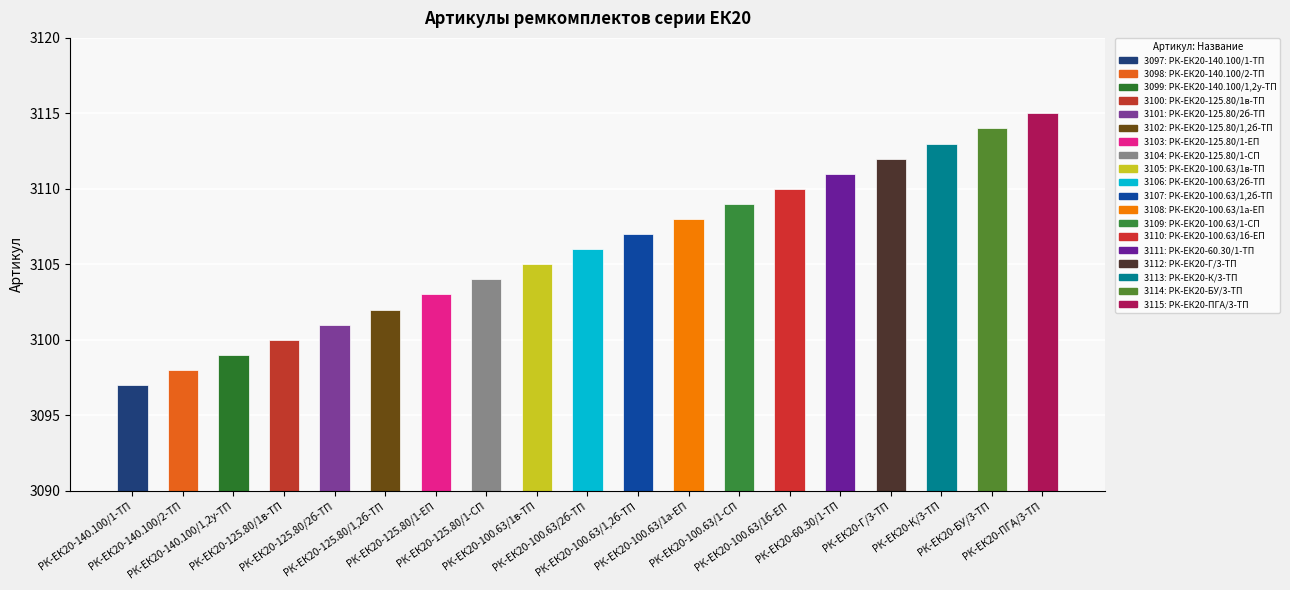

The value at РК-ЕК20-140.100/1,2у-ТП is 5486. True or false?

False